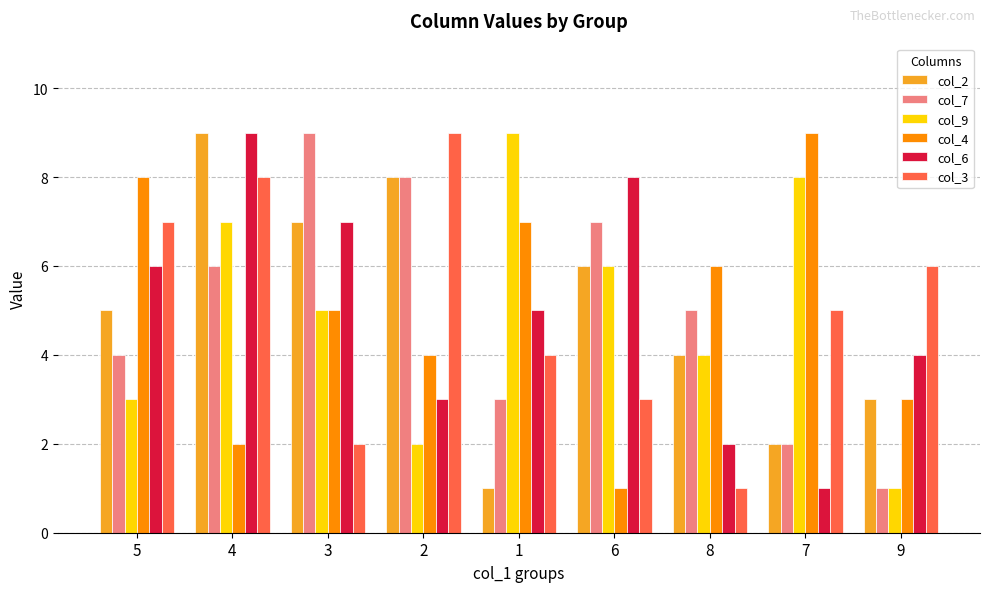

Rank the series at 1 from lowest to highest value.

col_2, col_7, col_3, col_6, col_4, col_9